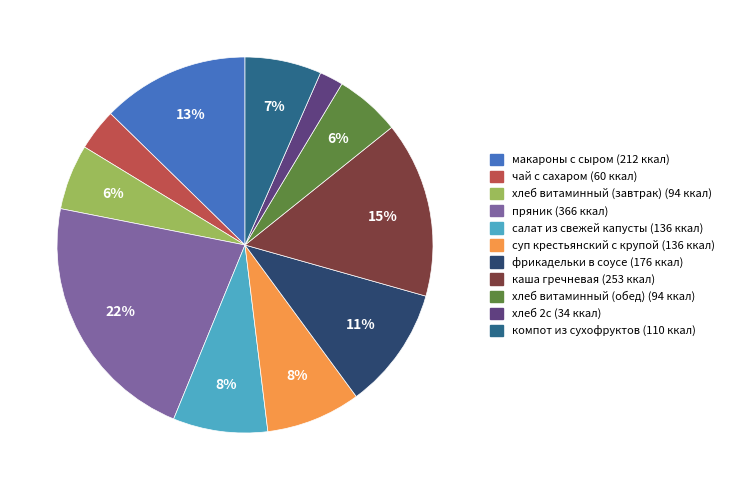

How many segments does this pie chart have?

11